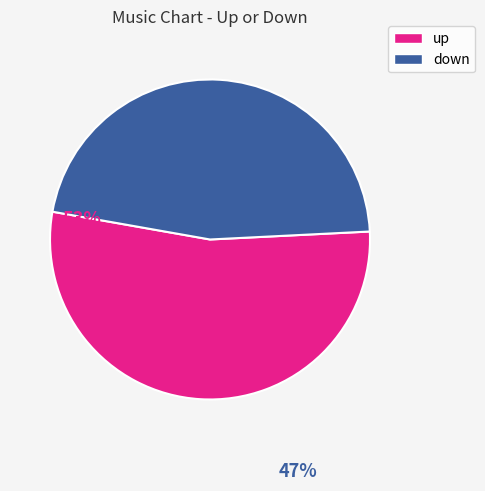

What is the ratio of the value at down to the value at up?

0.9